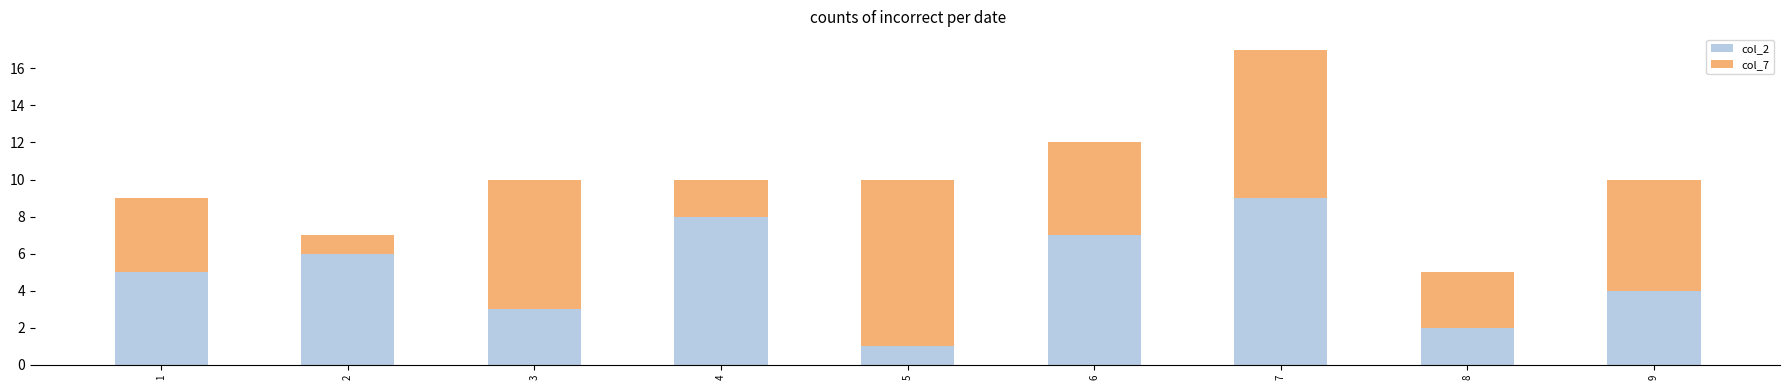

Which category has the lowest value in the col_2 series?

5